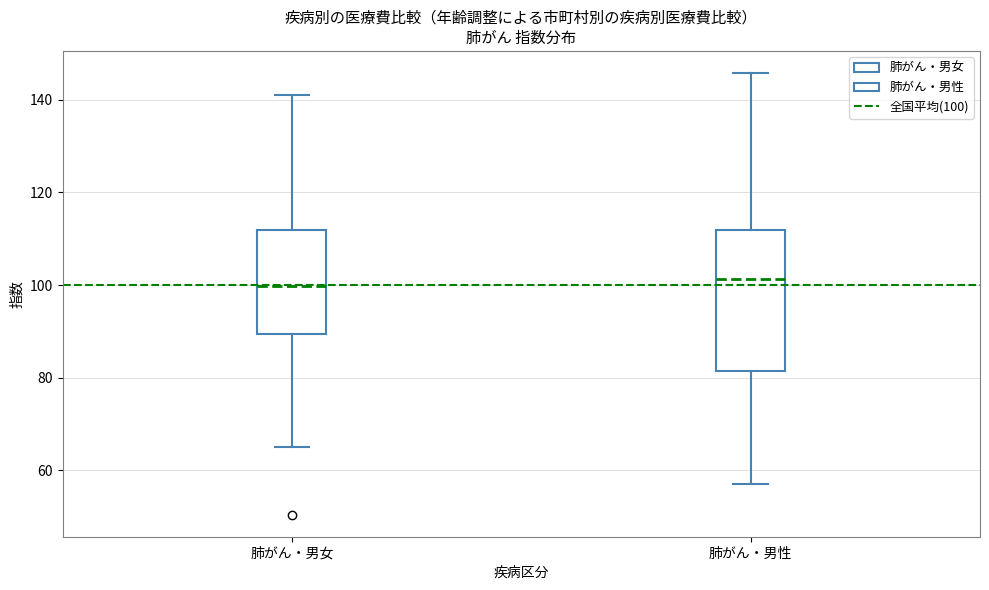

Reading left to right, read every box against the y-axis: the position of its median line, the range the box covers, and the ends of its whiskers. The values are not printed on the chart, so give them approximately, as read against the axis.

肺がん・男女: median 100, box 90 to 112, whiskers 66 to 142
肺がん・男性: median 102, box 82 to 112, whiskers 58 to 146